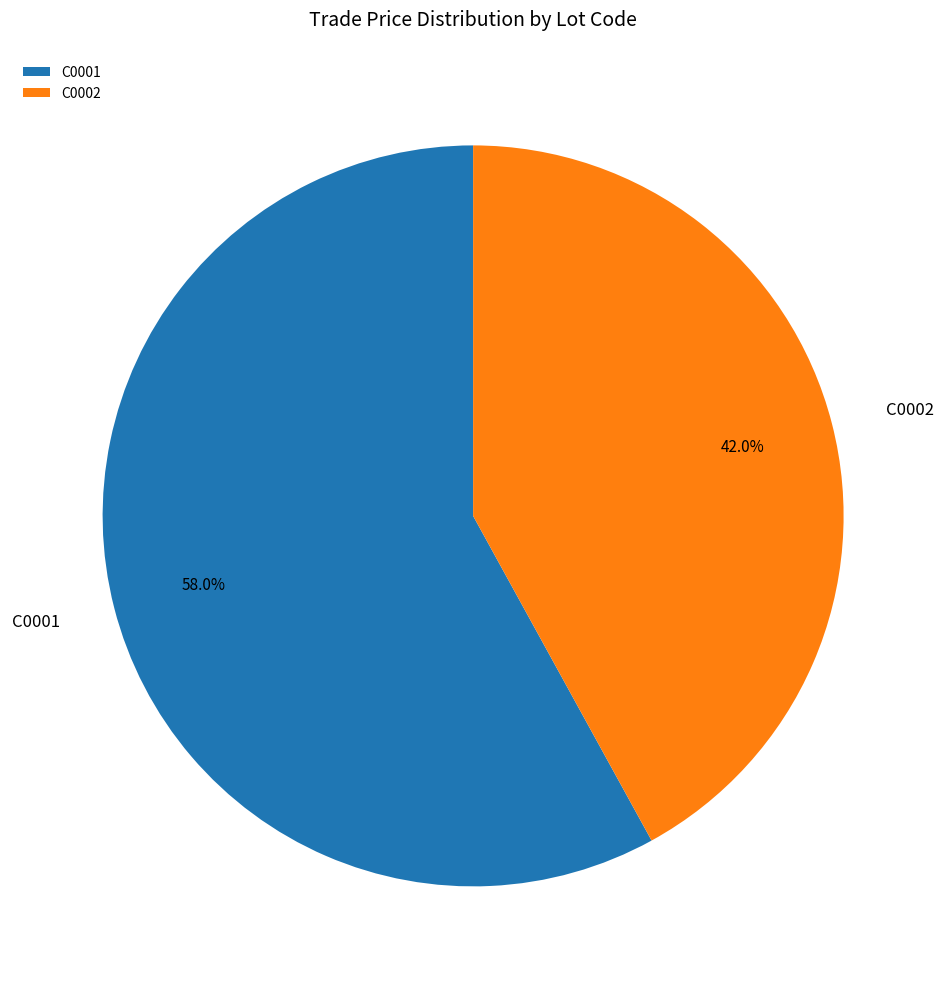

What is the largest slice in the pie chart?

C0001